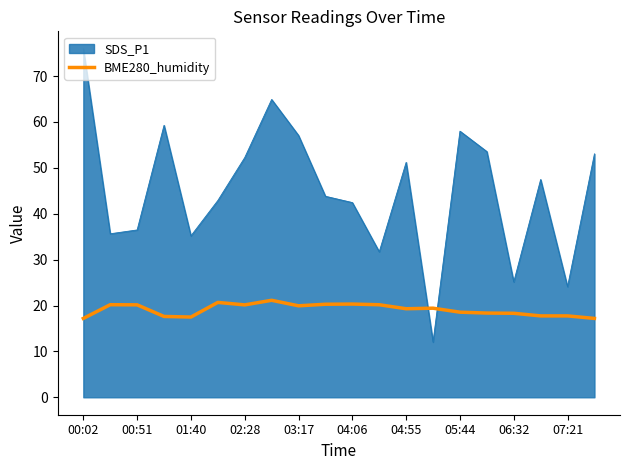

What is the difference between the maximum and minimum values in the BME280_humidity series?

4.0